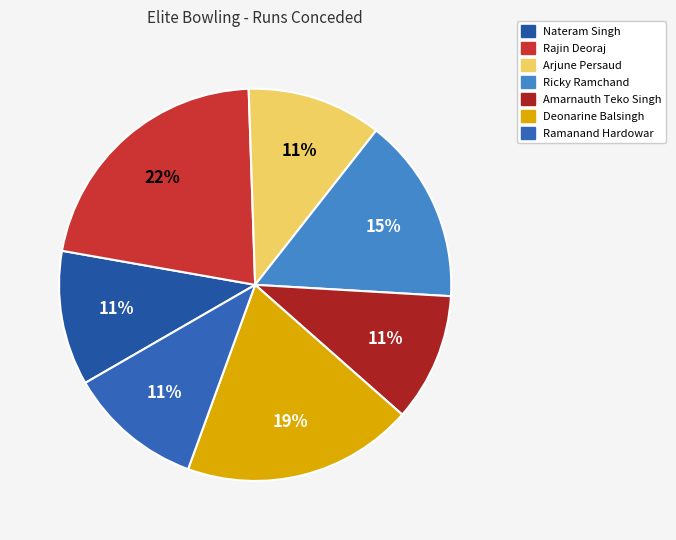

What is the smallest slice in the pie chart?

Amarnauth Teko Singh